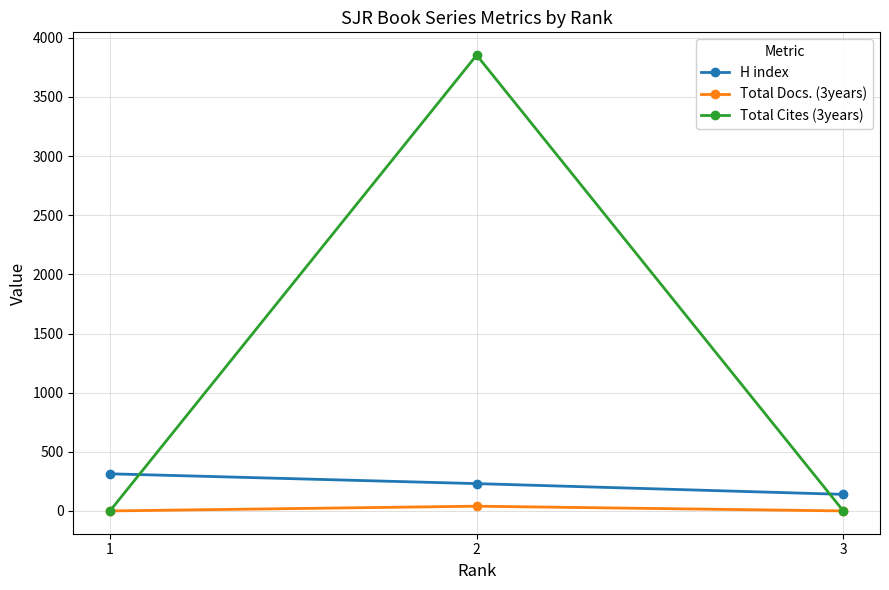

Count the Total Docs. (3years) values in the range 0 to 40.

3